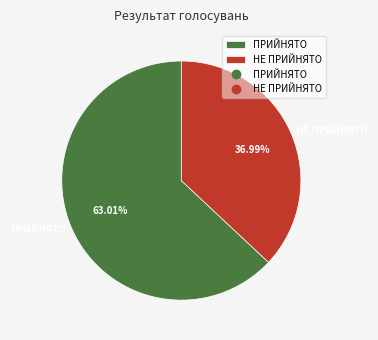

Is the sum of ПРИЙНЯТО and НЕ ПРИЙНЯТО greater than half?

Yes